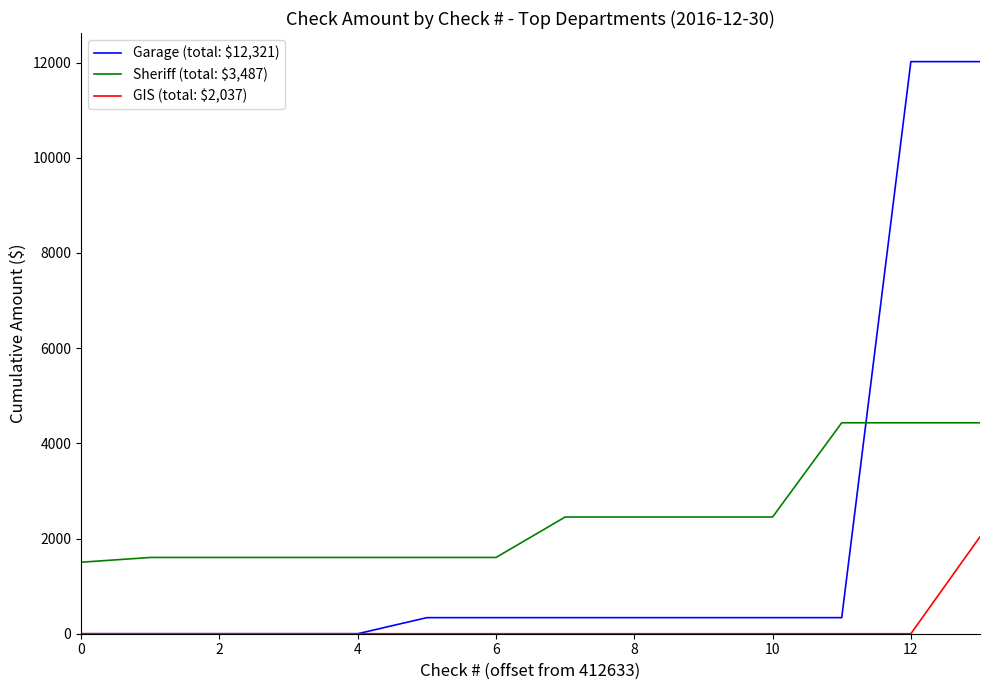

Which series has the widest spread of values?

Garage (total: $12,321)